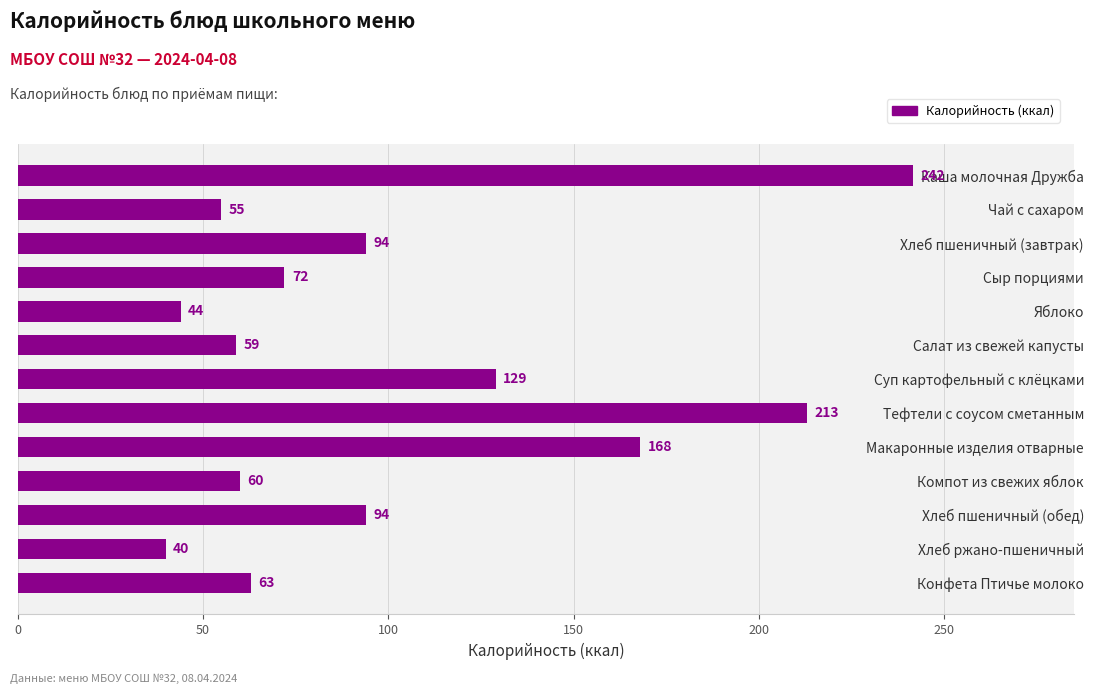

What position from the bottom is Каша молочная Дружба?

13